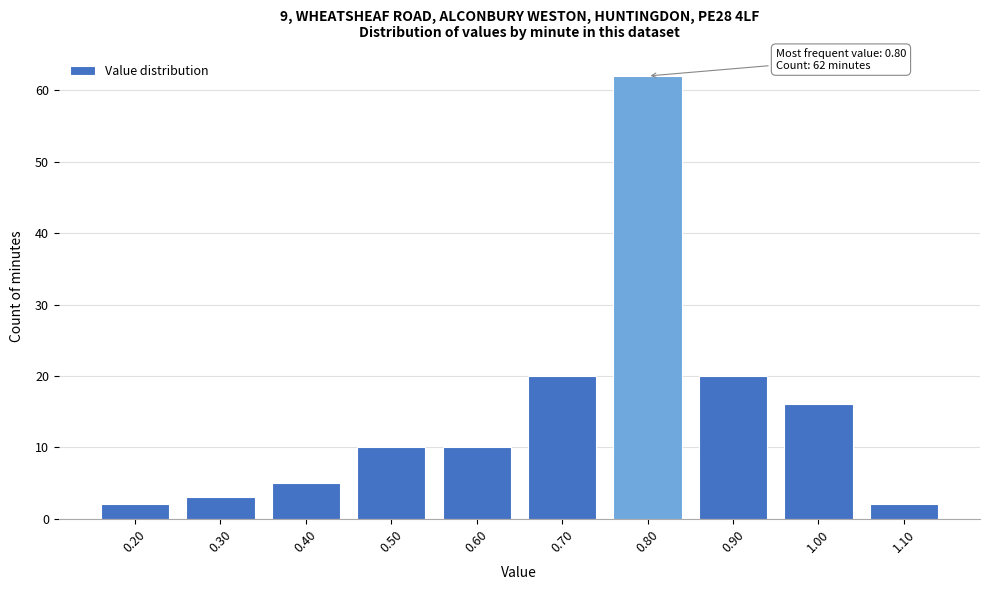

Reading left to right, list all the values displayed in this chart.

0.20=2	0.30=3	0.40=5	0.50=10	0.60=10	0.70=20	0.80=62	0.90=20	1.00=16	1.10=2